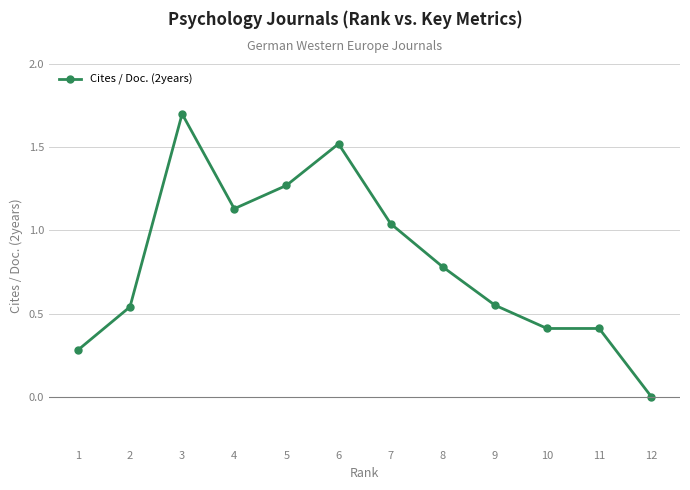

Where is the first local maximum?

3